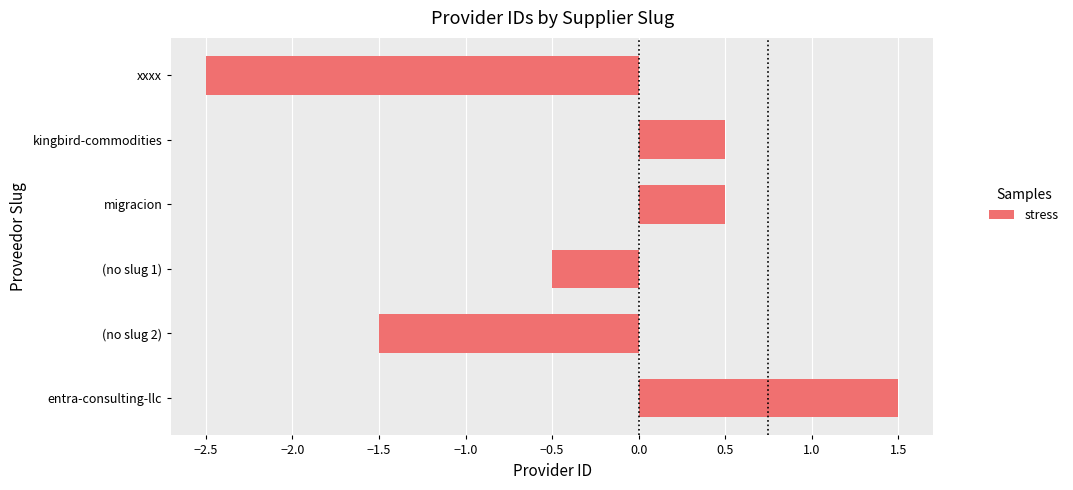

What is the sum of all values?

-2.0